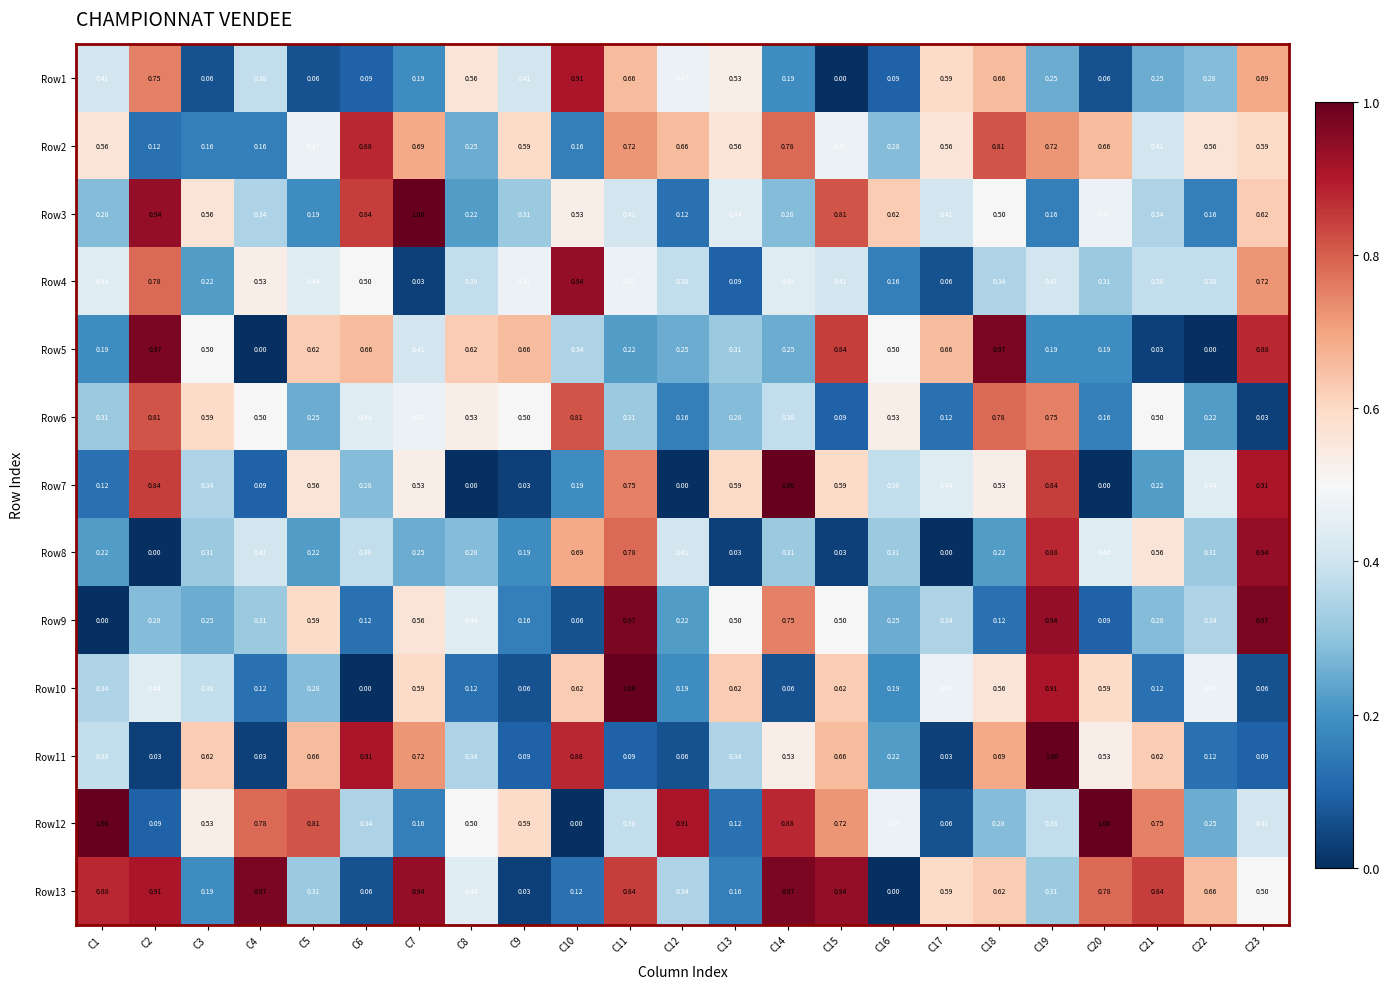

At how many categories does at least one series exceed 0?

23